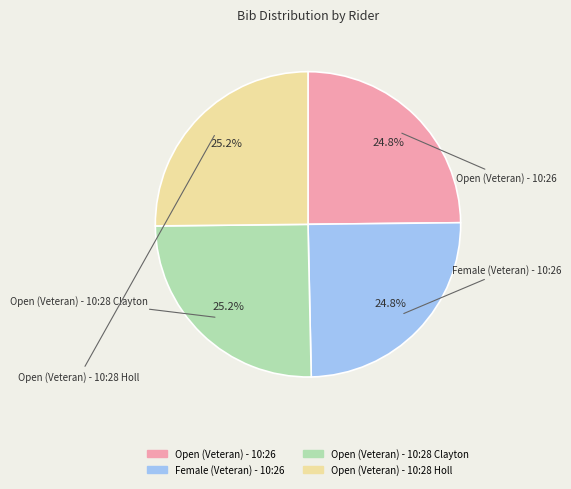

What percentage is the Open (Veteran) - 10:28 Holl slice, to the nearest percent?

25%